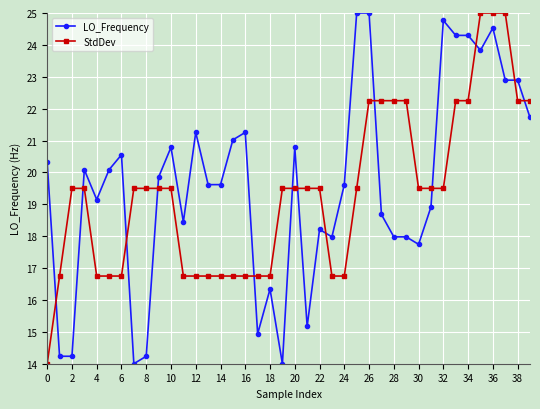

True or false: StdDev and LO_Frequency cross at least once.

True